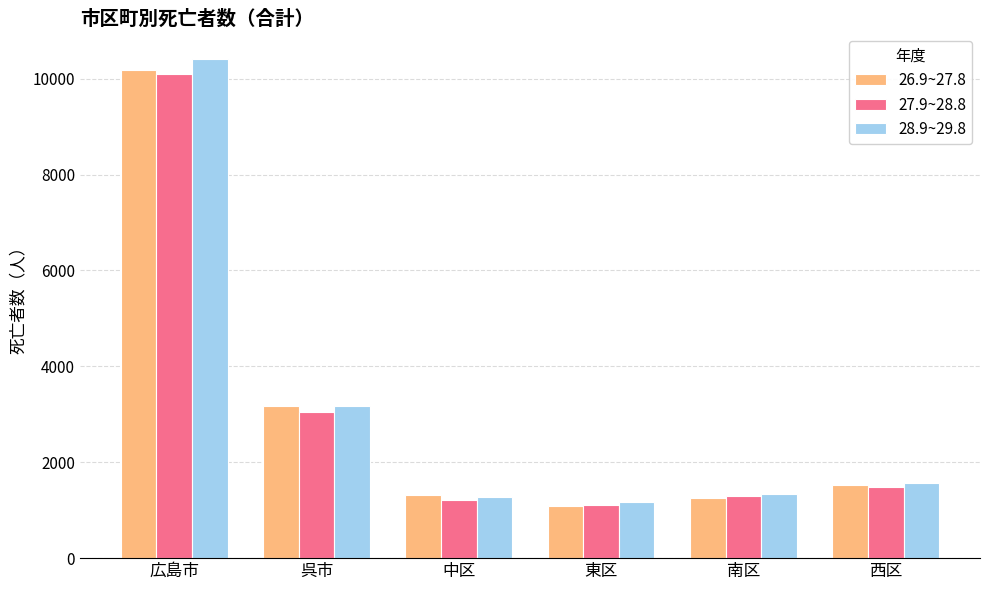

What is the difference between the highest and lowest values at 広島市?

320